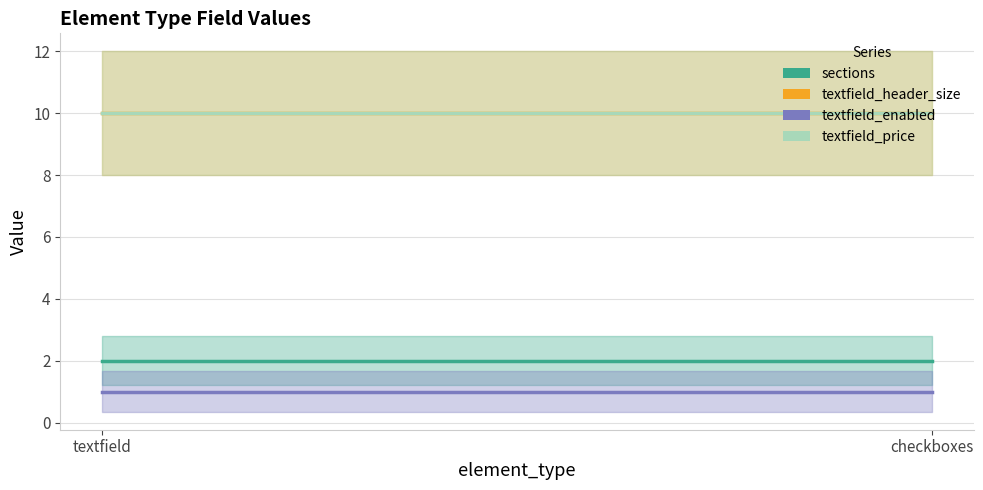

What is the label of the 2nd point from the left?

checkboxes